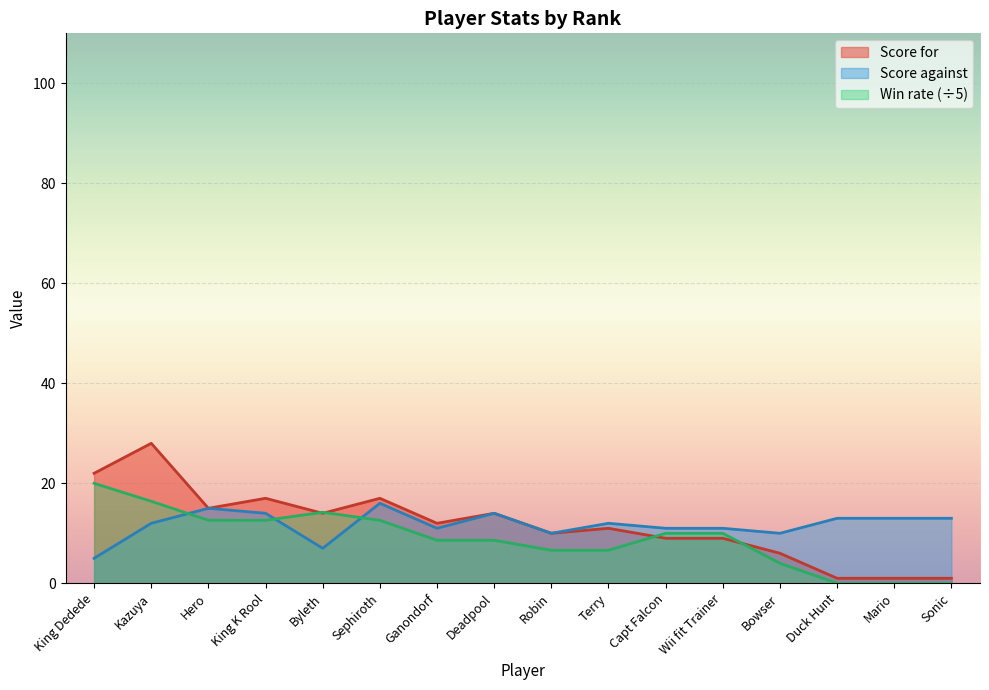

What is the sum of all Score for values?

187.0